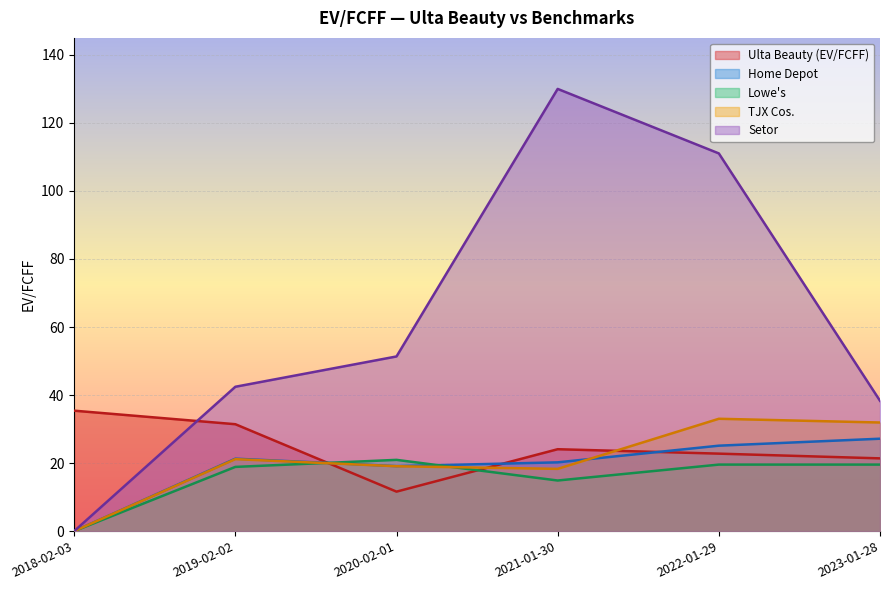

Which series ends up on top after the final intersection of Home Depot and Ulta Beauty (EV/FCFF)?

Home Depot